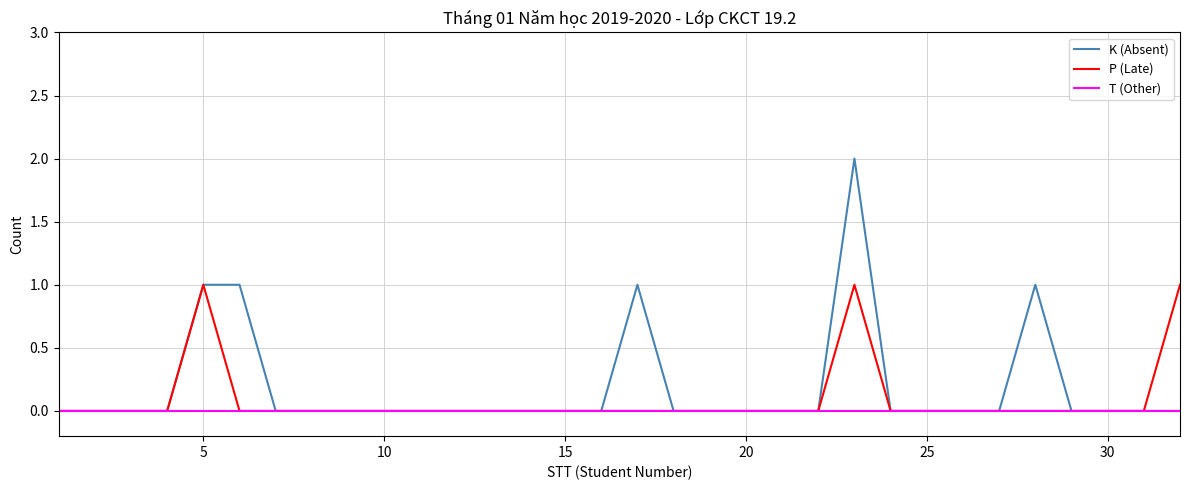

Rank the series by their maximum value, from lowest to highest.

T (Other), P (Late), K (Absent)